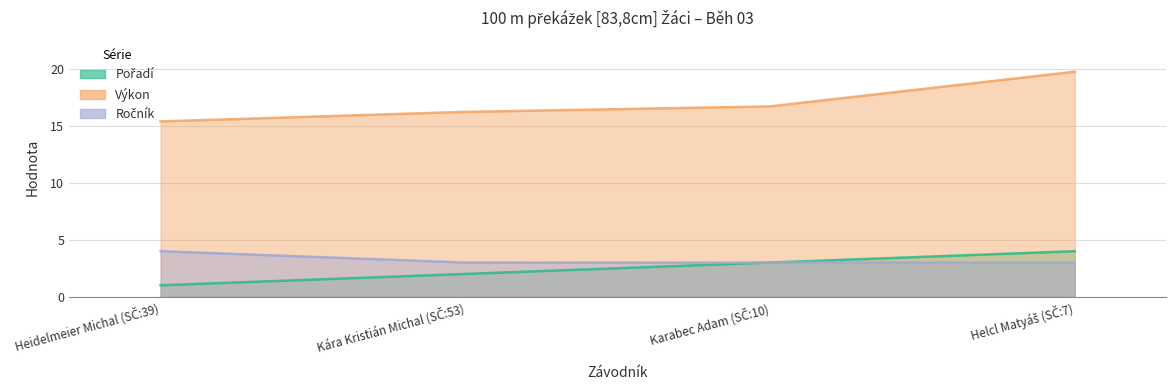

What is the maximum value for Ročník?

4.0